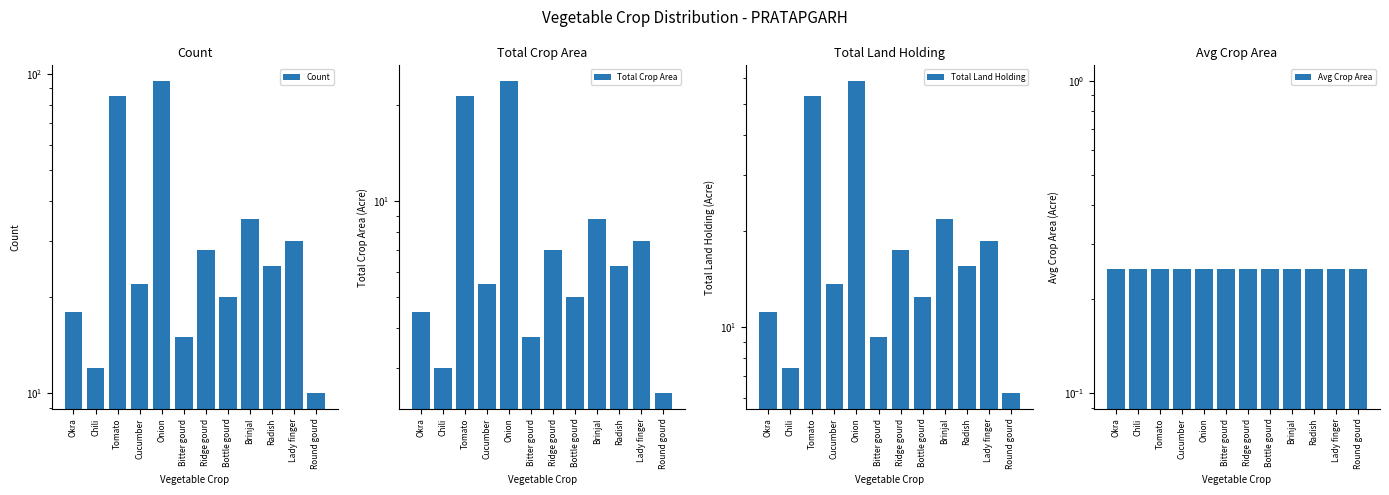

What is the value of the Avg Crop Area bar at the 12th from the left?

0.2